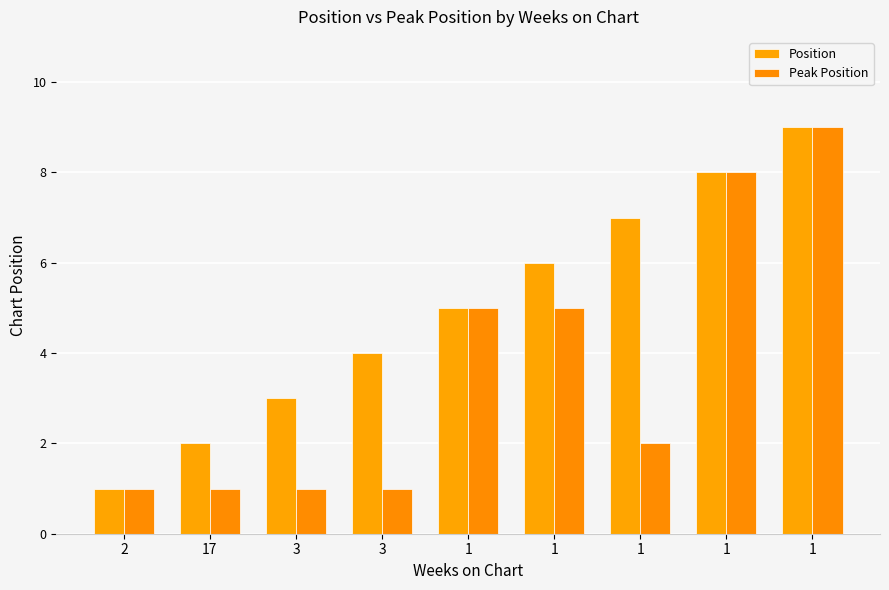

Count the number of categories in the chart.

9